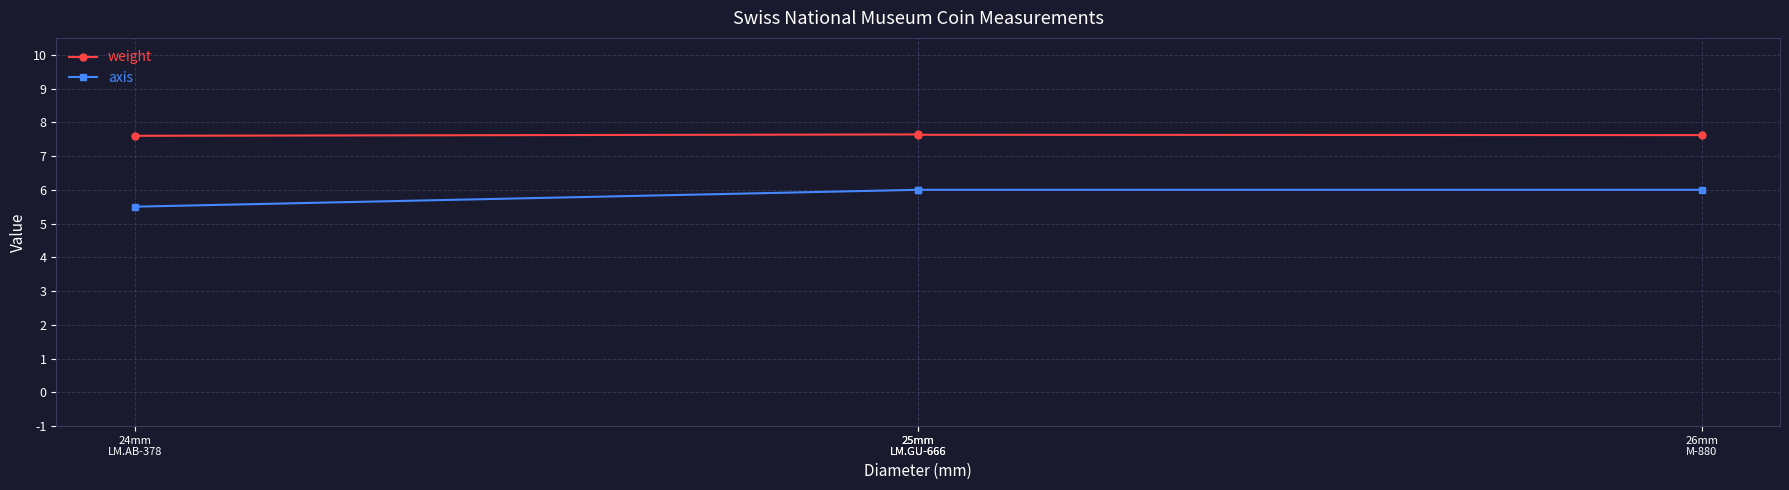

Which series changed the most between 24mm
LM.AB-378 and 26mm
M-880?

axis